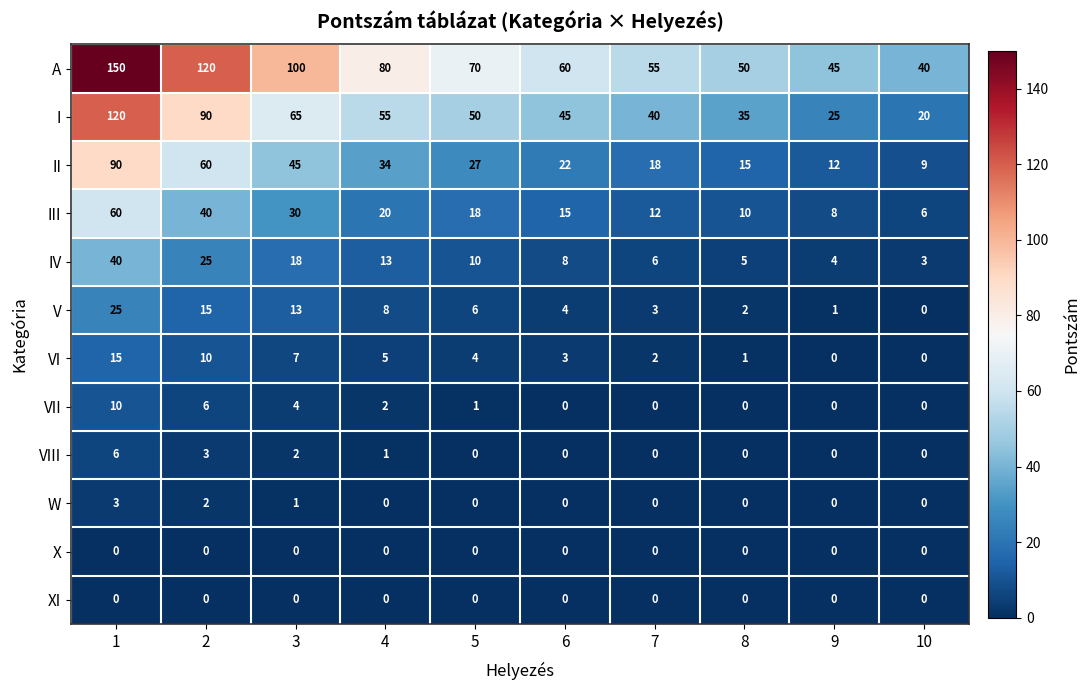

What is the maximum value for V?

25